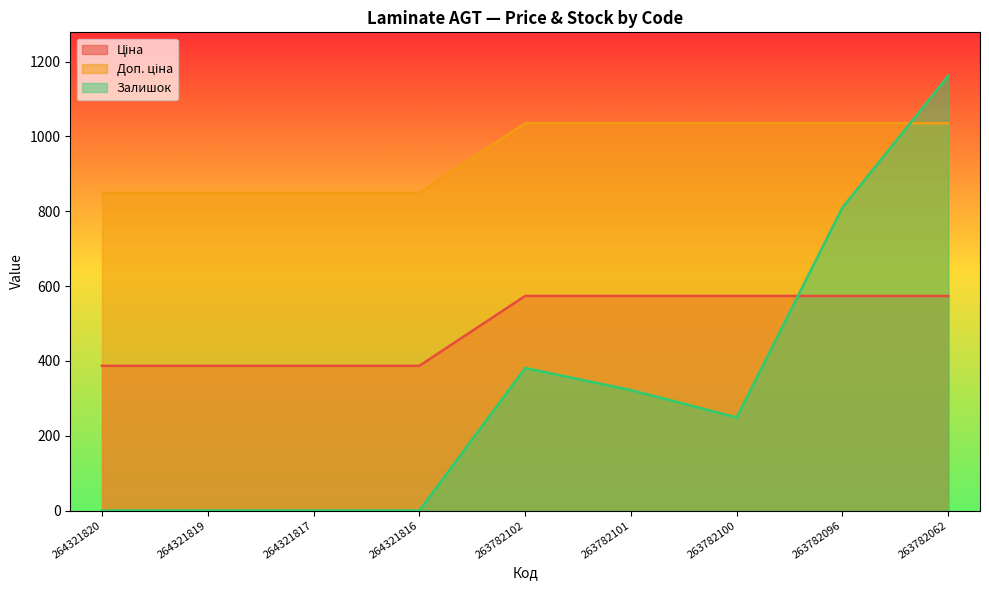

The value of Ціна at 263782062 is 573.5. True or false?

True